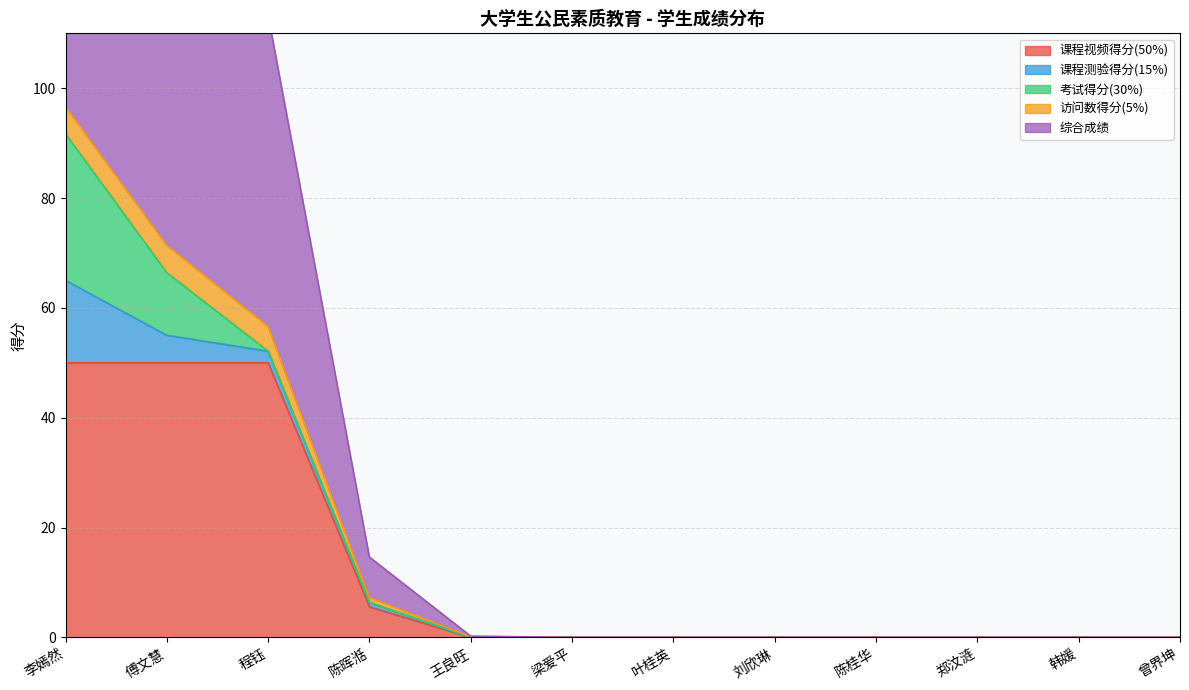

The value of 课程视频得分(50%) at 王良旺 is -25.6. True or false?

False